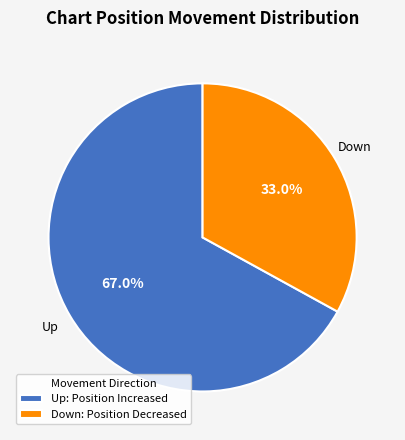

Does any single category account for the majority?

Yes